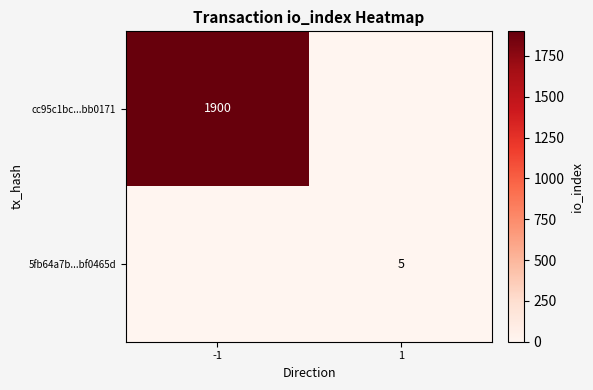

At how many categories does at least one series exceed 1625?

1